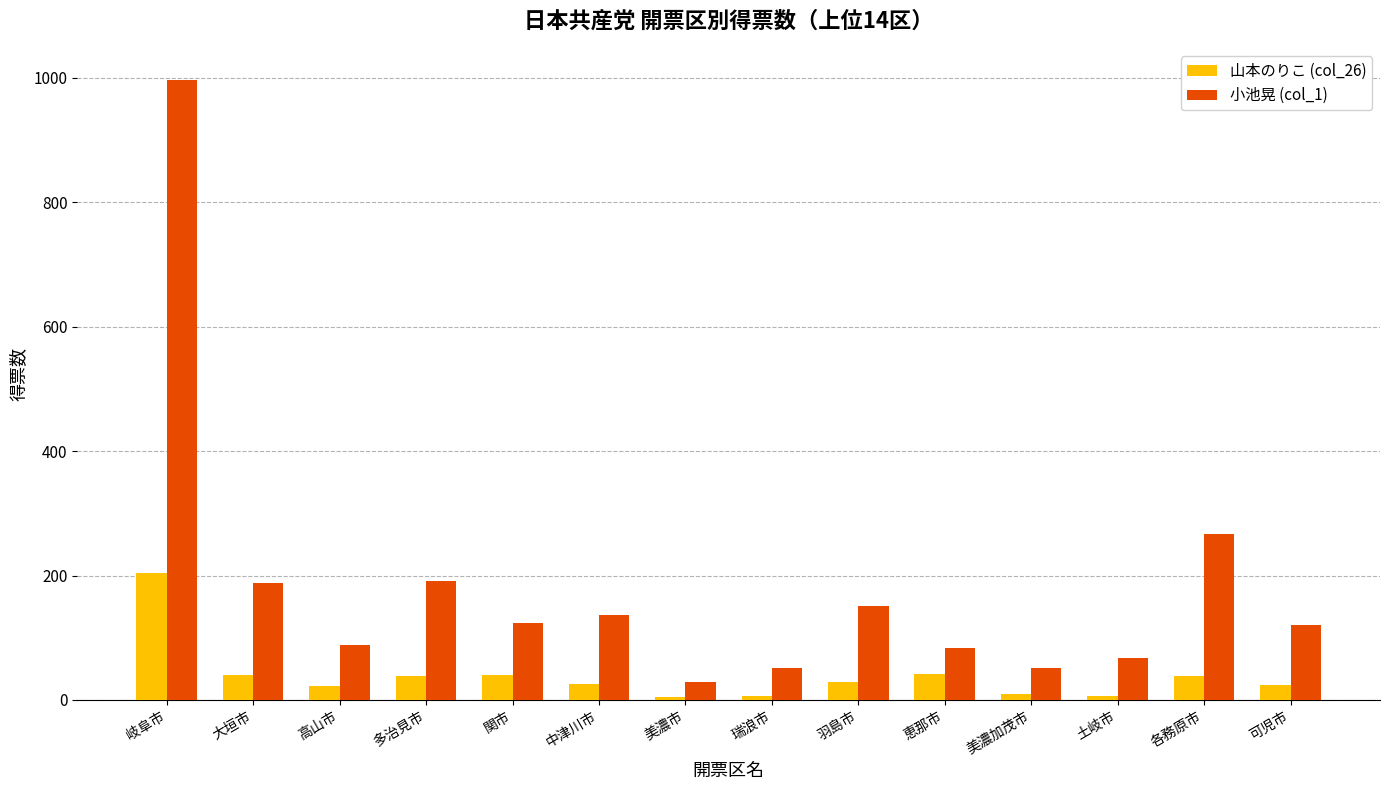

At how many categories does at least one series exceed 851?

1